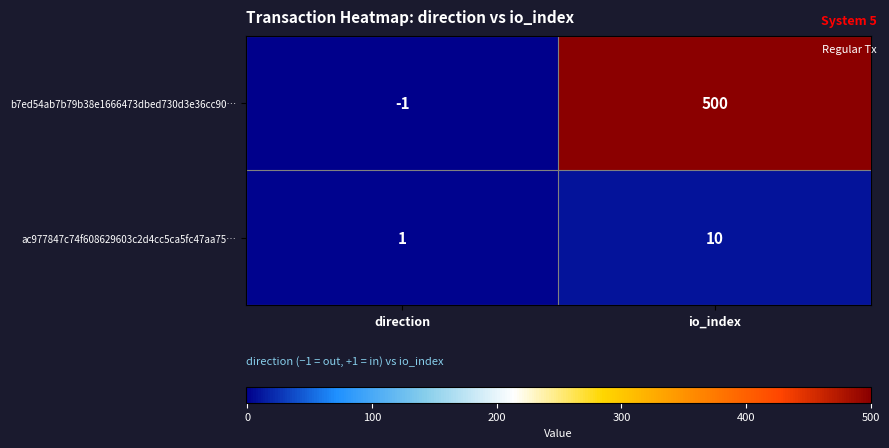

What is the total value across all series at io_index?

510